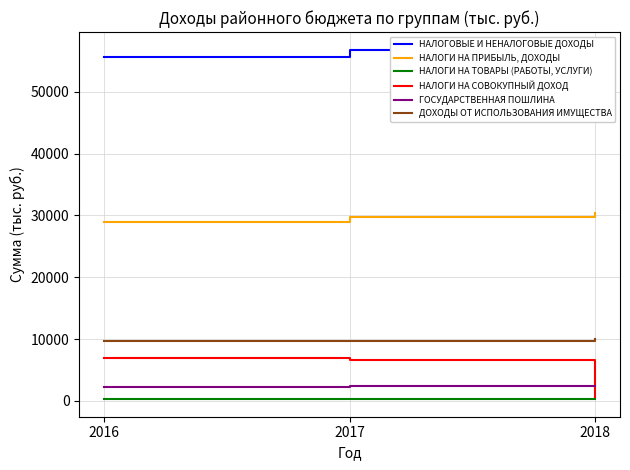

Is it true that НАЛОГИ НА ПРИБЫЛЬ, ДОХОДЫ equals 40686.2 at 2016?

False